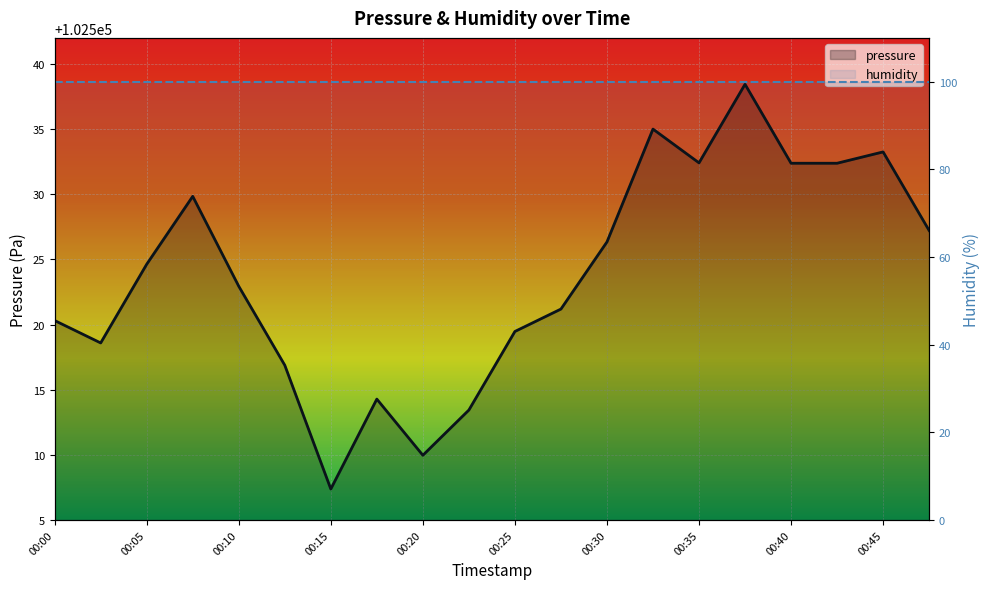

What is the minimum value shown in the chart?

102507.4